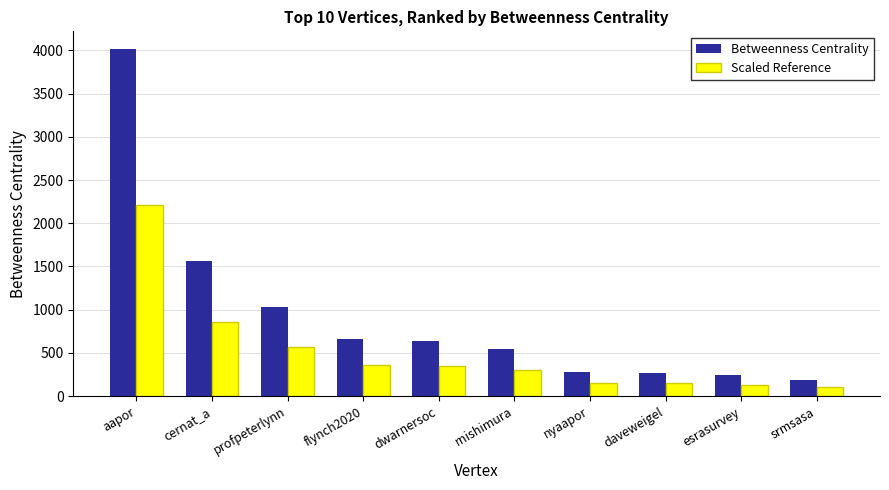

Which series has the largest total across all categories?

Betweenness Centrality